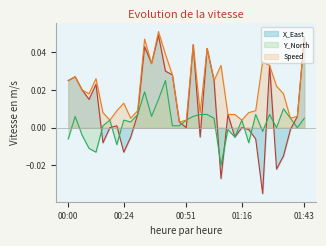

What is the total value across all series at 00:54?

0.1